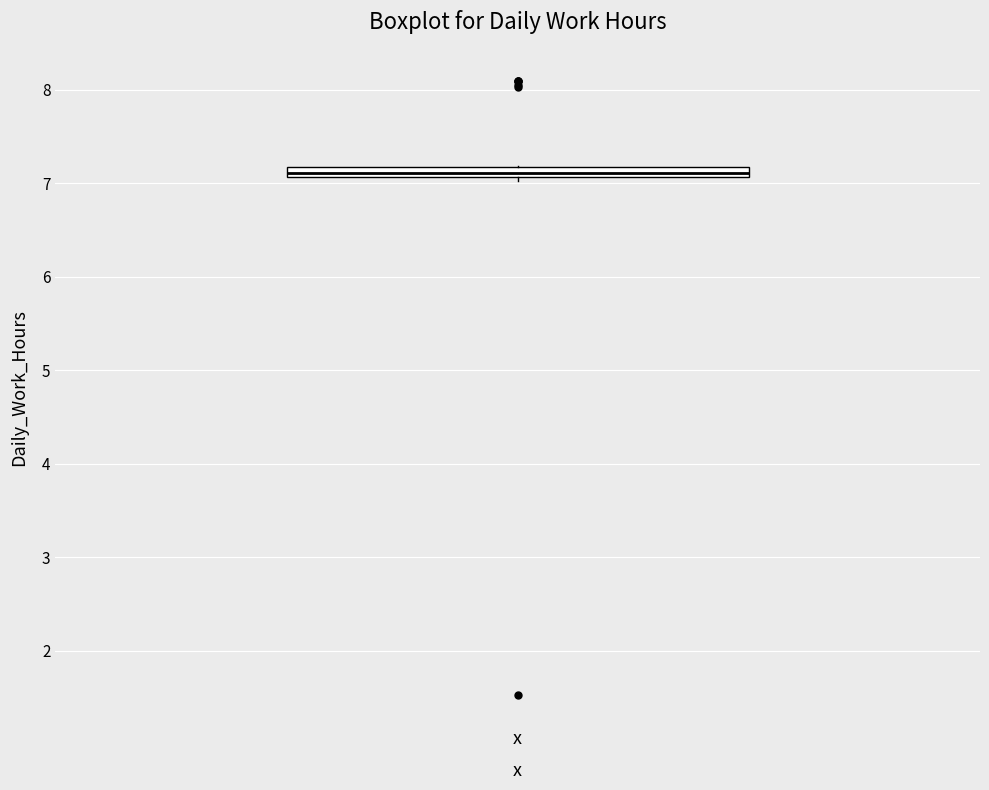

Where is the lower edge of the box for x on the y-axis? The values are not printed on the chart, so give them approximately, as read against the axis.

7.1